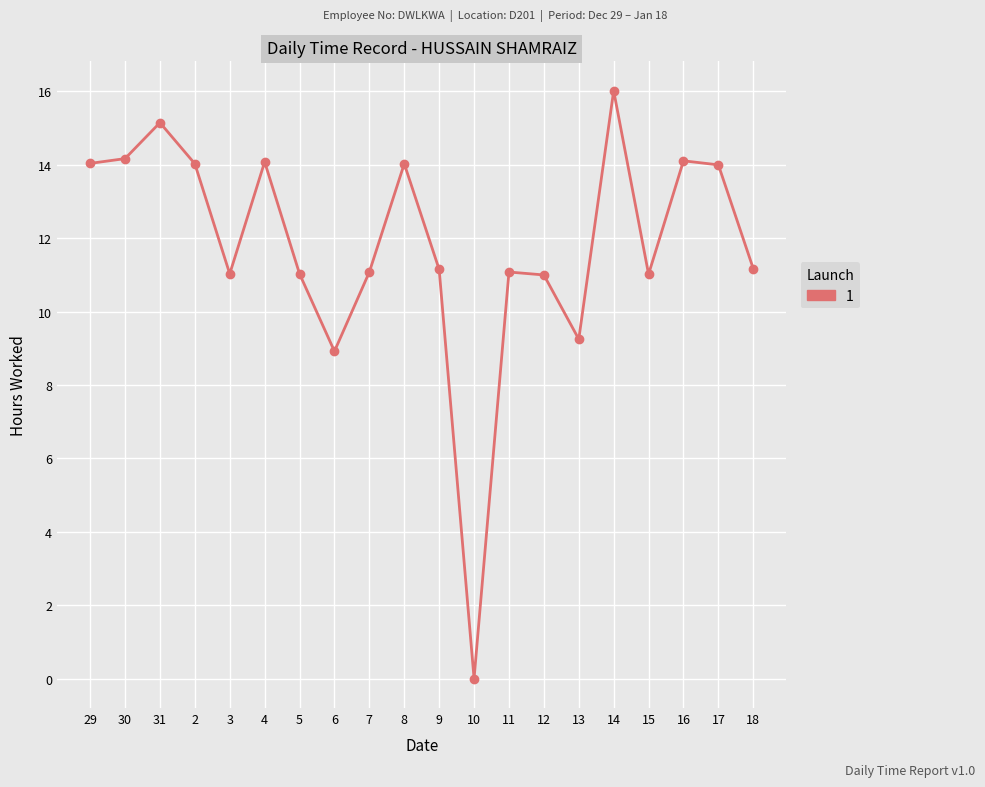

True or false: there are more than 2 points higher than both neighbors.

True